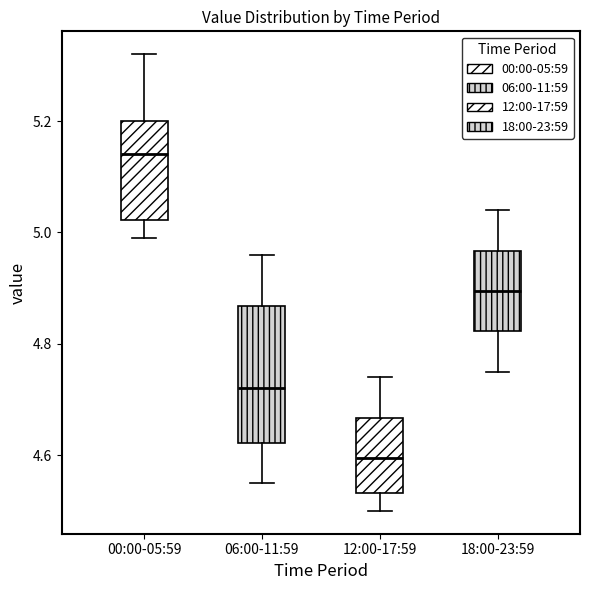

Which box's median line is the lowest?

12:00-17:59